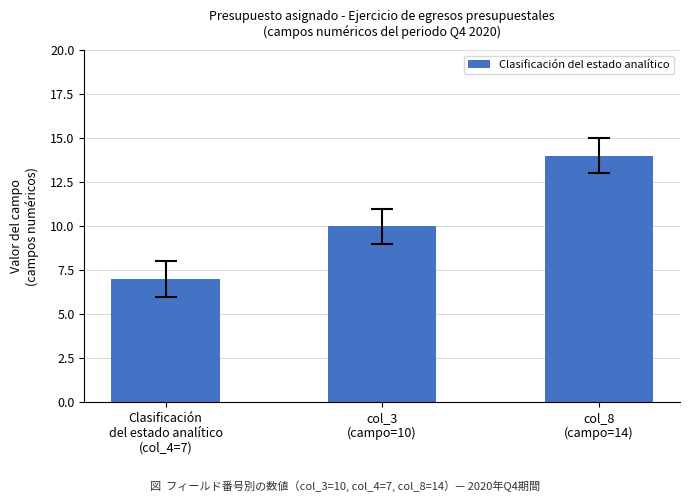

Count the values in the range 7 to 14.

3